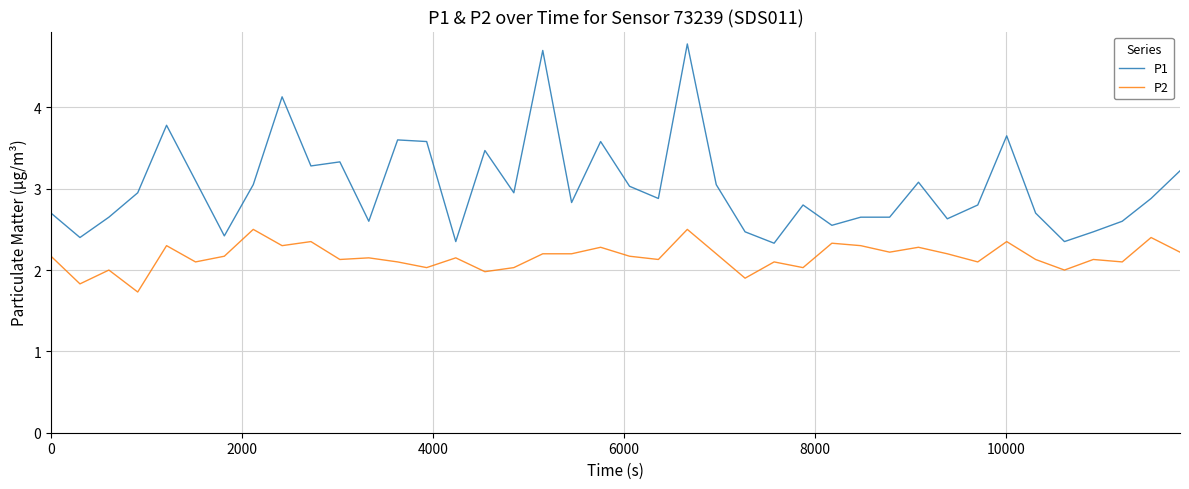

List the series in order of their peak value, highest first.

P1, P2